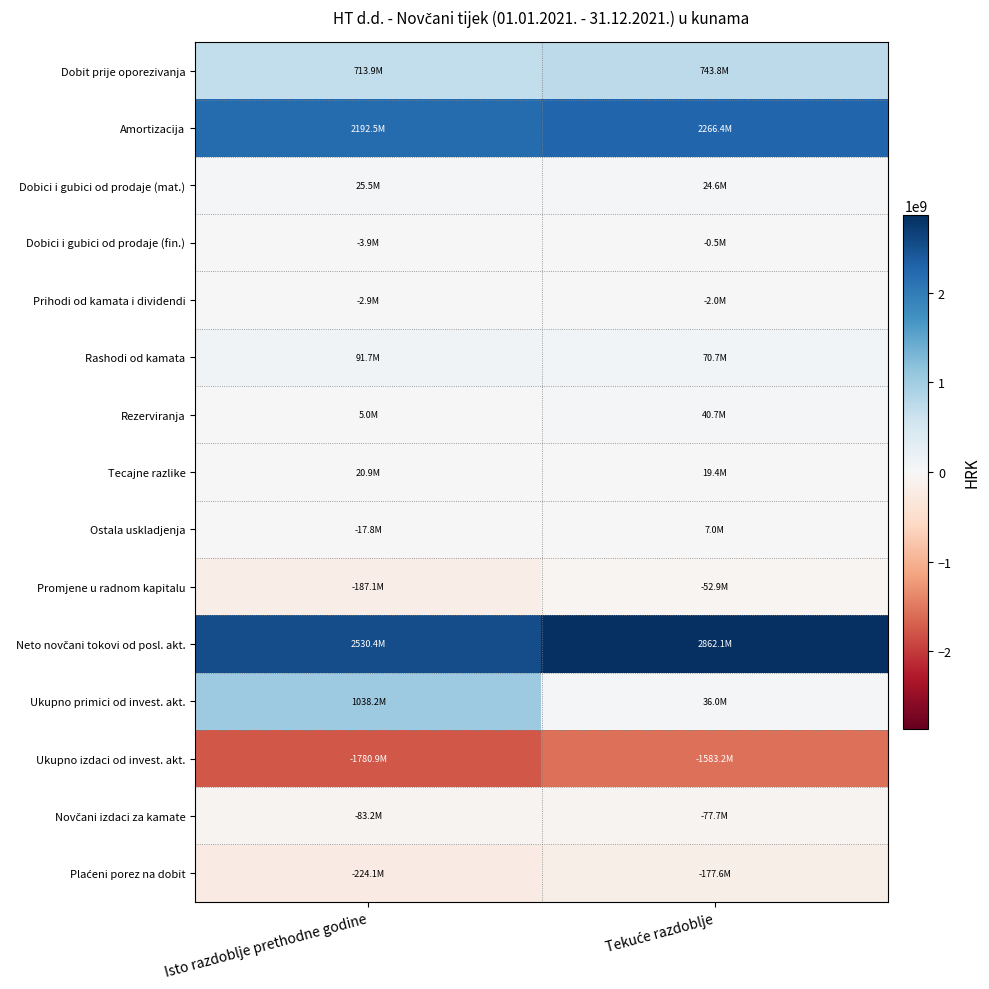

How many distinct data groups are displayed?

15